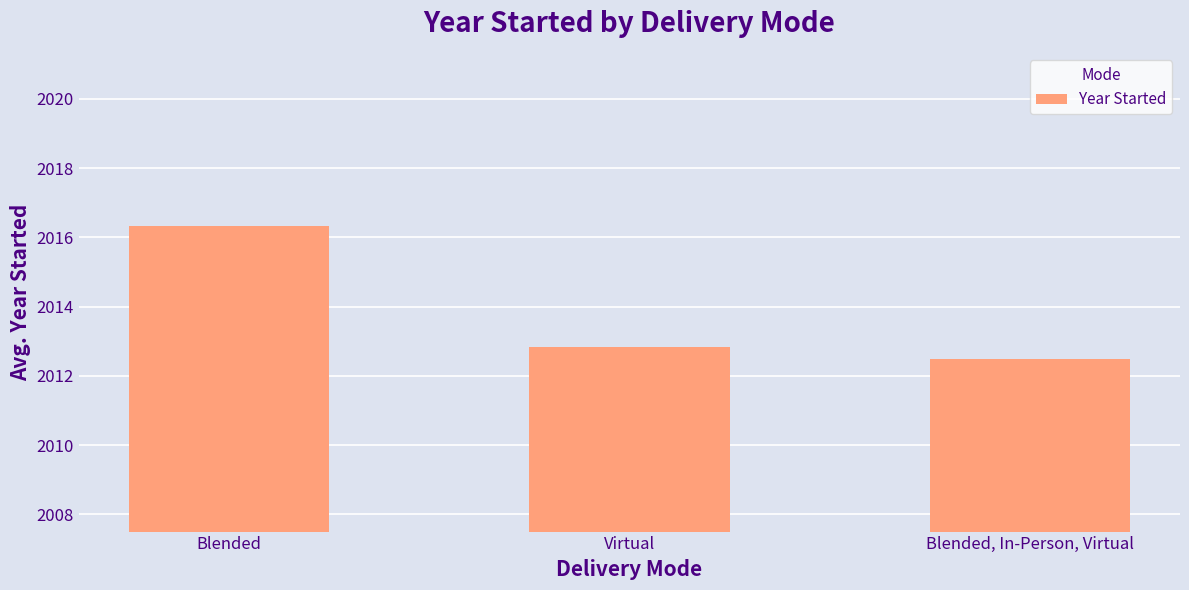

Which has a higher value, Blended or Blended, In-Person, Virtual?

Blended